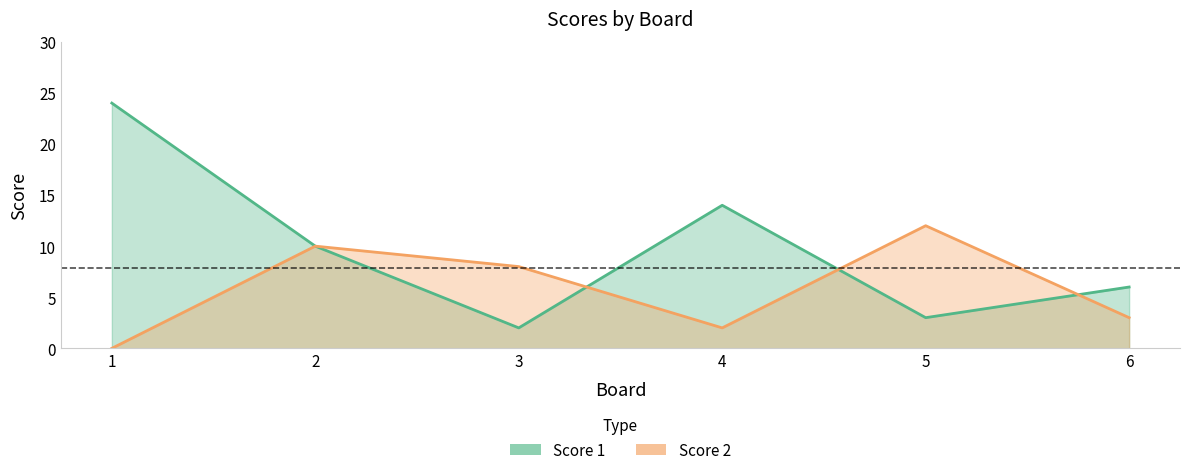

At 3, list the series in order from smallest to largest.

Score 1, Score 2